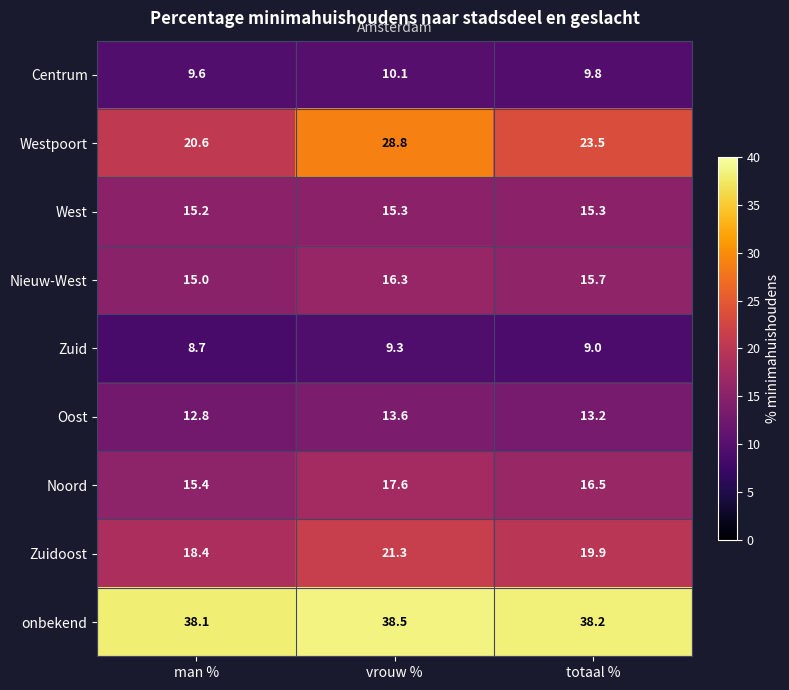

Is it true that Oost equals 13.6 at vrouw %?

True